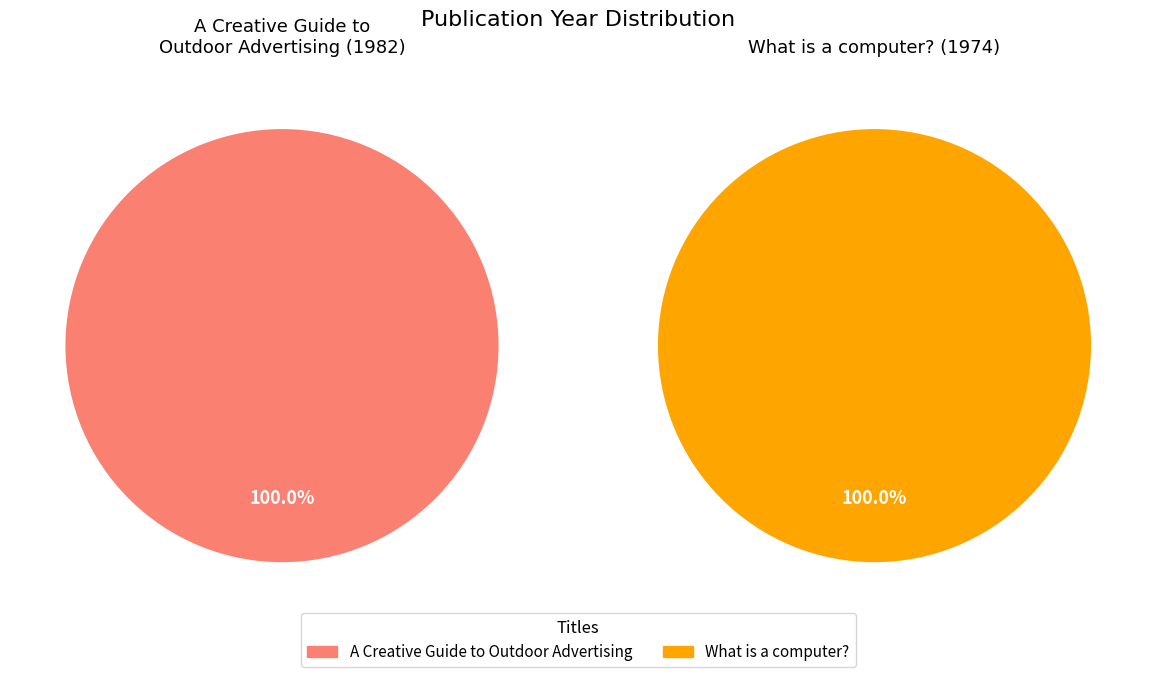

Approximately how many times larger is the value at A Creative Guide to Outdoor Advertising compared to What is a computer??

1.0